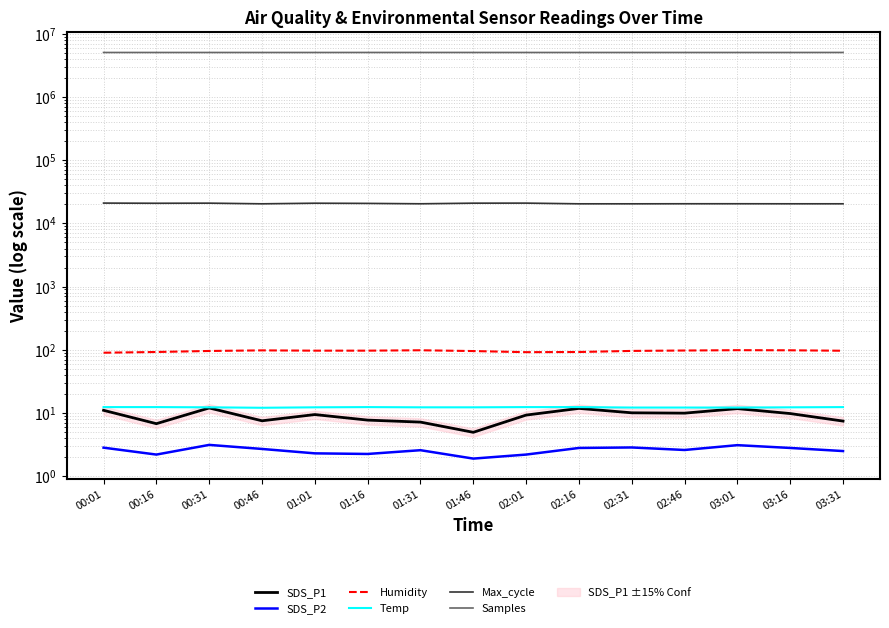

List the labels in order of Humidity value, largest first.

03:01, 01:31, 03:16, 00:46, 02:46, 01:01, 01:16, 03:31, 02:31, 00:31, 01:46, 00:16, 02:16, 02:01, 00:01